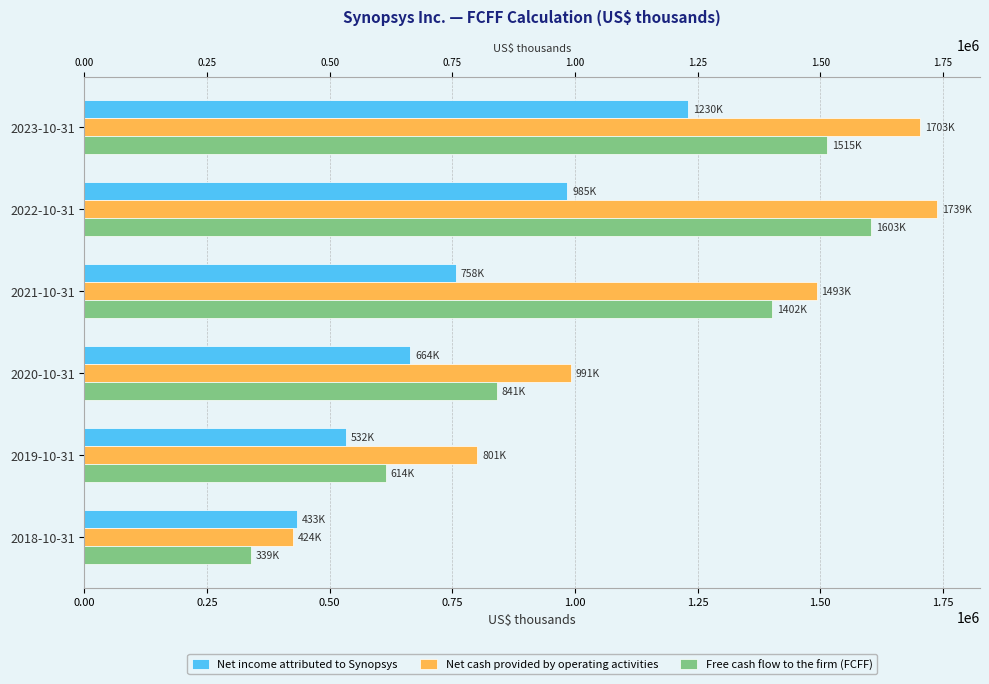

Reading left to right, transcribe all the data shown in this chart.

Net income attributed to Synopsys: 1229888	984594	757516	664347	532367	432518
Net cash provided by operating activities: 1703274	1738900	1492622	991313	800513	424232
Free cash flow to the firm (FCFF): 1514588	1603414	1402018	840653	614449	338640